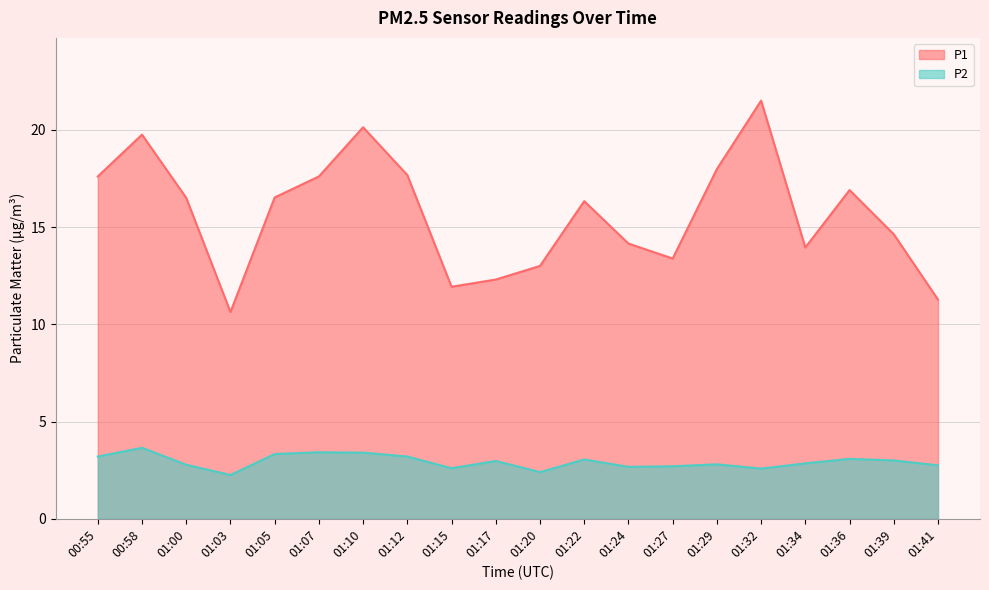

How many interior local valleys does the P2 series have?

5